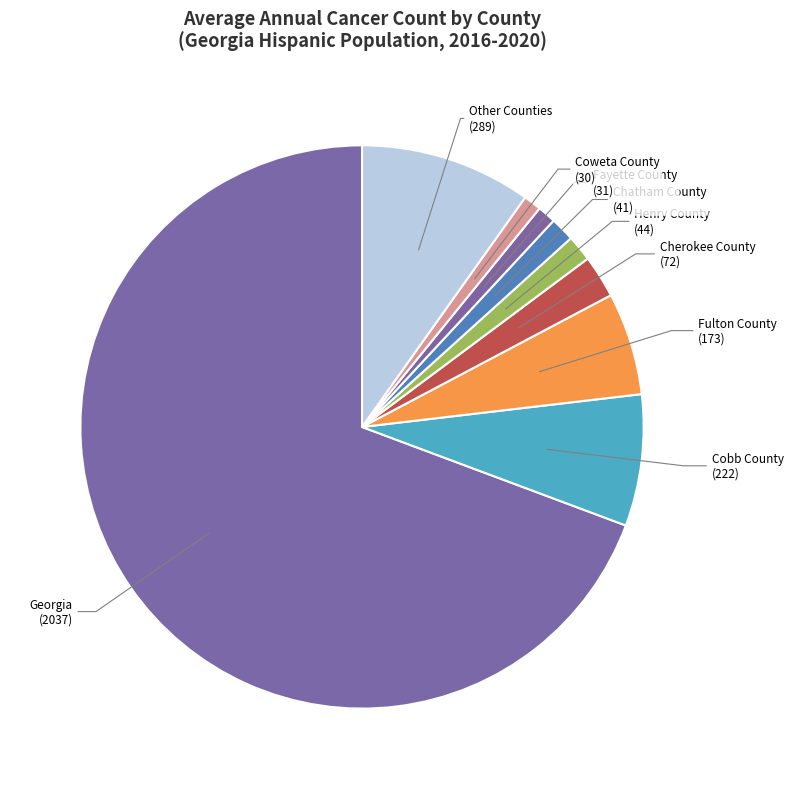

Is there a majority slice in this chart?

Yes